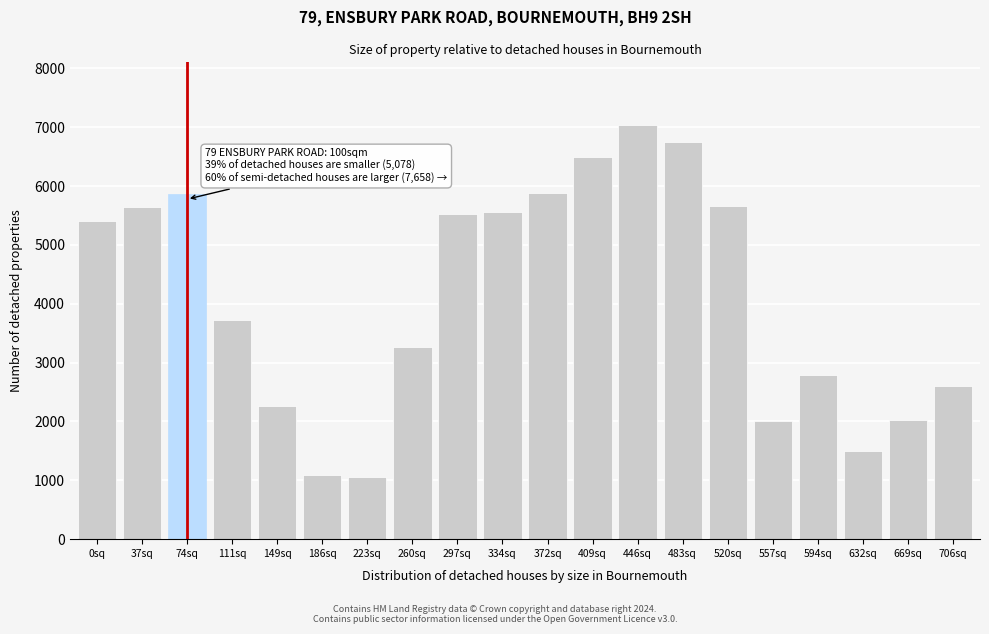

Where is the data nearest to the value 4053?

111sq